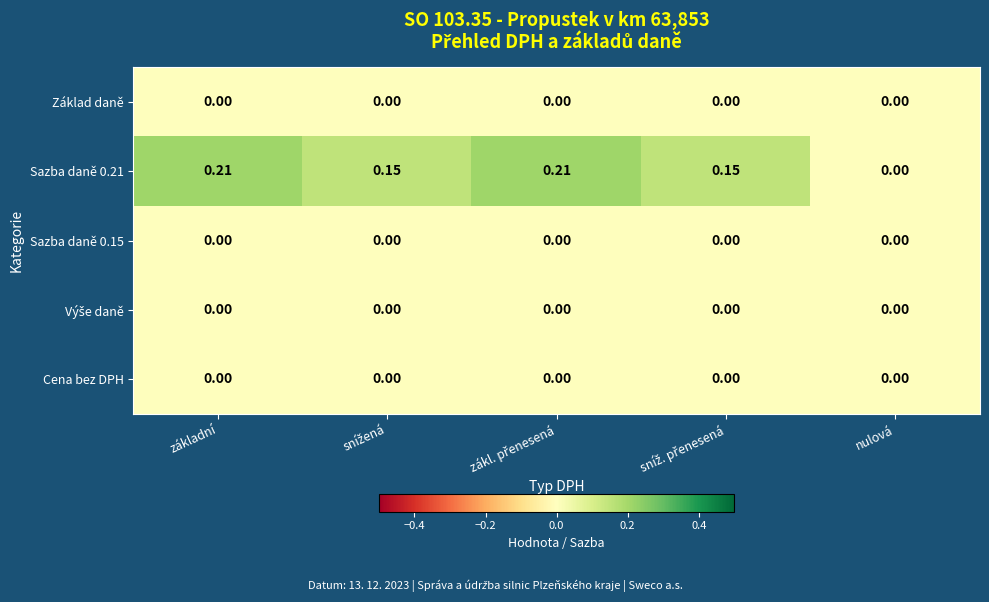

Where is Sazba daně 0.21 nearest to the value 0?

nulová